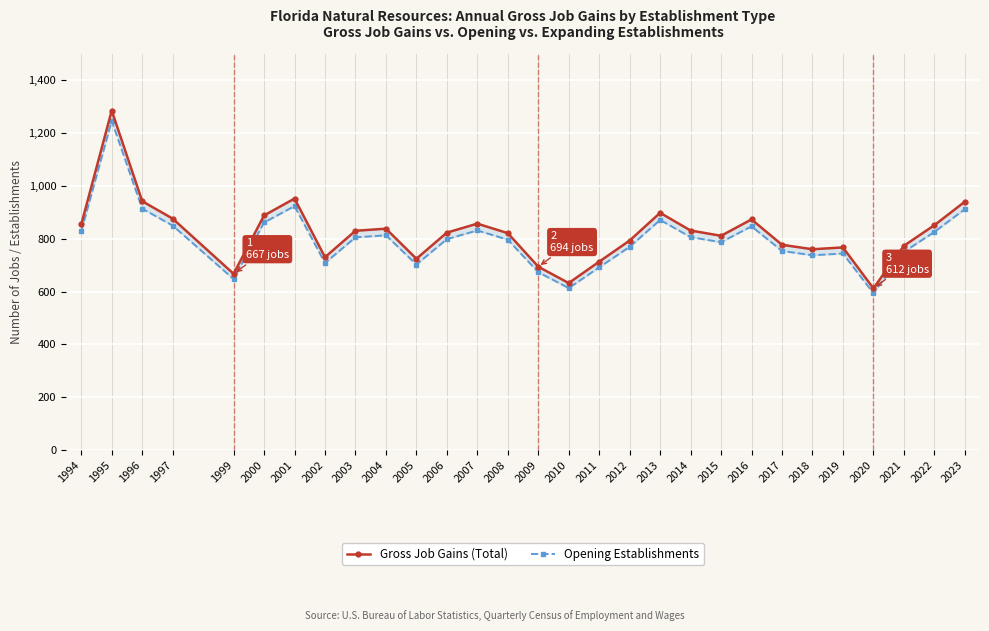

Rank the categories by Opening Establishments value from highest to lowest.

1995, 2001, 1996, 2023, 2013, 2000, 1997, 2016, 2007, 1994, 2022, 2004, 2014, 2003, 2006, 2008, 2015, 2012, 2017, 2021, 2019, 2018, 2002, 2005, 2011, 2009, 1999, 2010, 2020